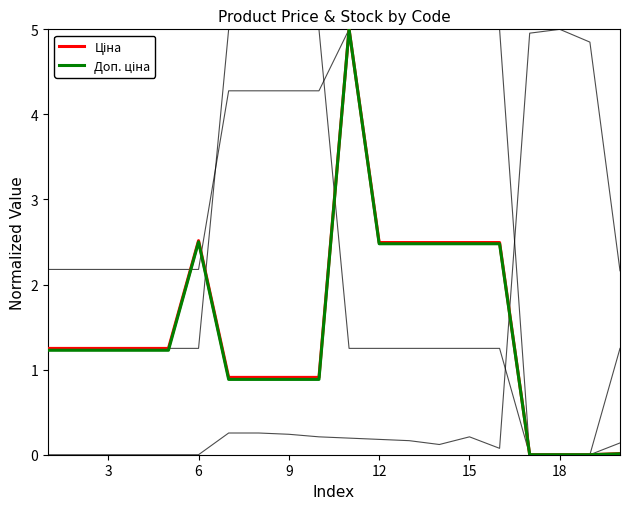

Does the chart have visible grid lines?

No